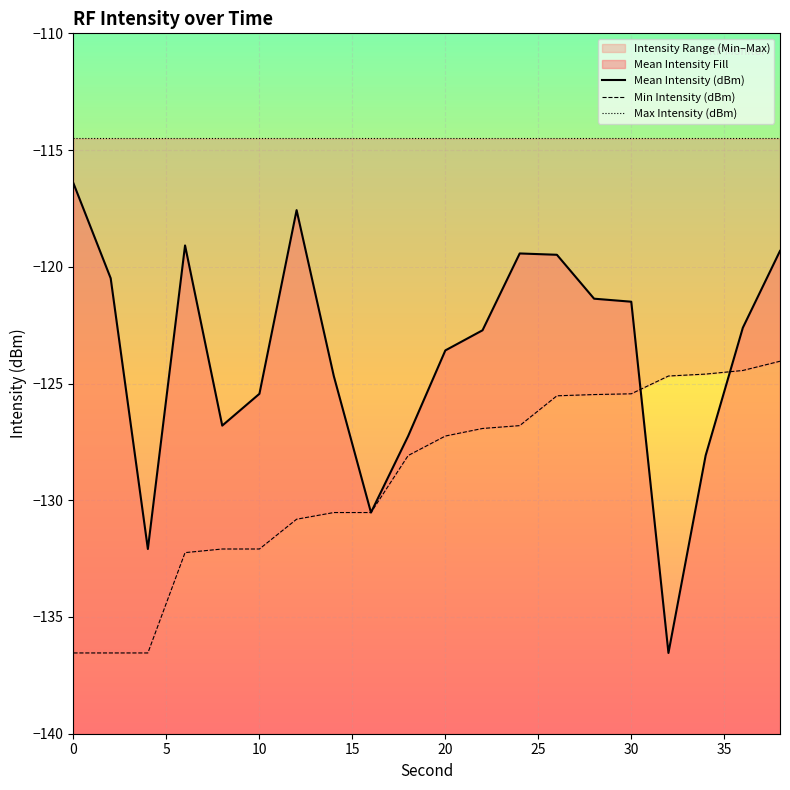

What is the greatest value displayed?

-114.5